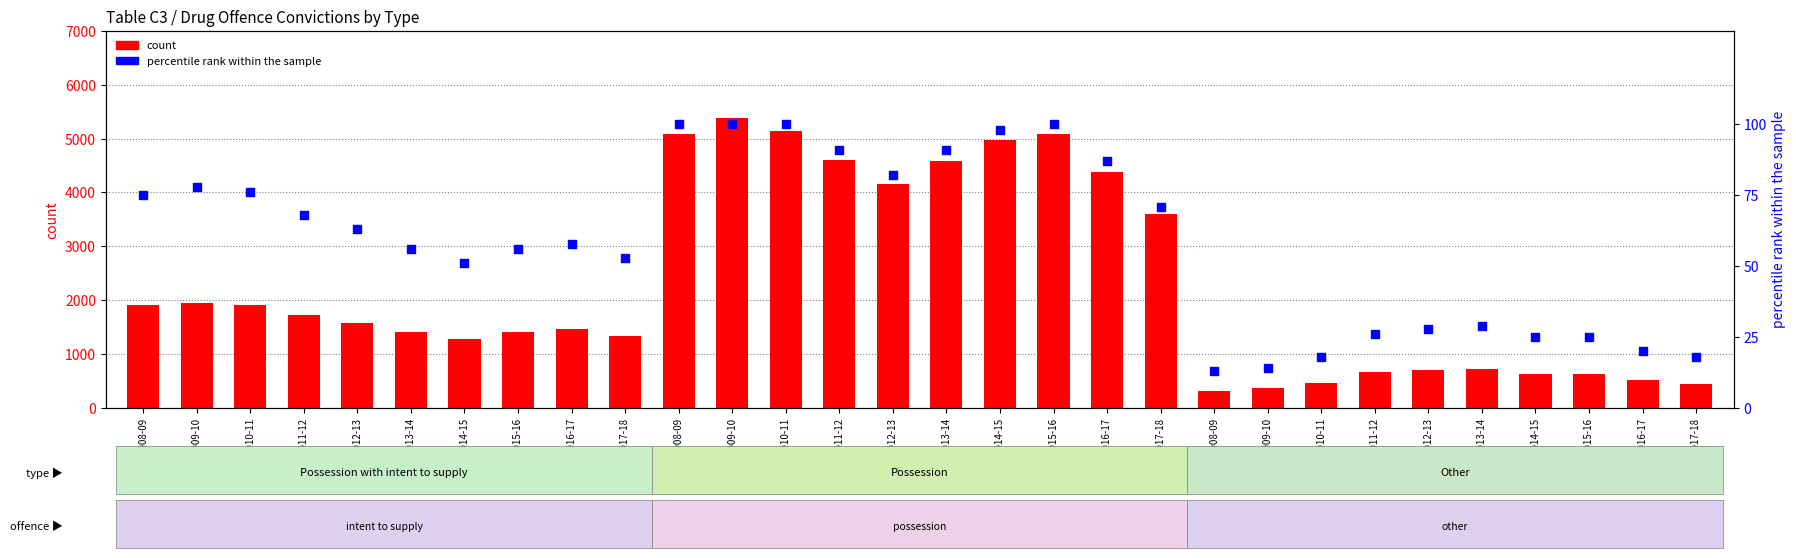

Which series has the largest total across all categories?

count